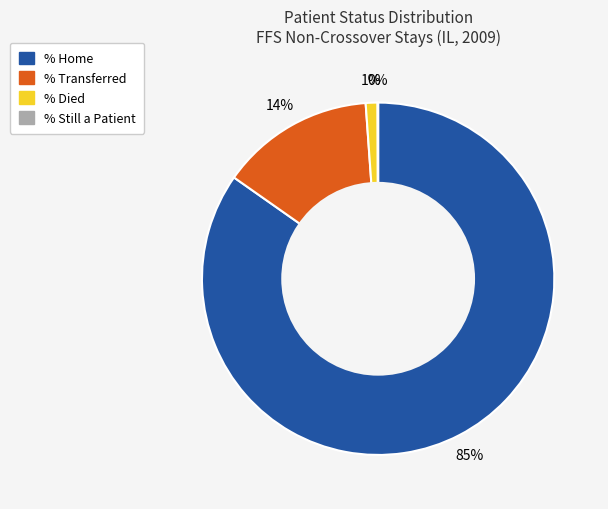

Does any single category account for the majority?

Yes